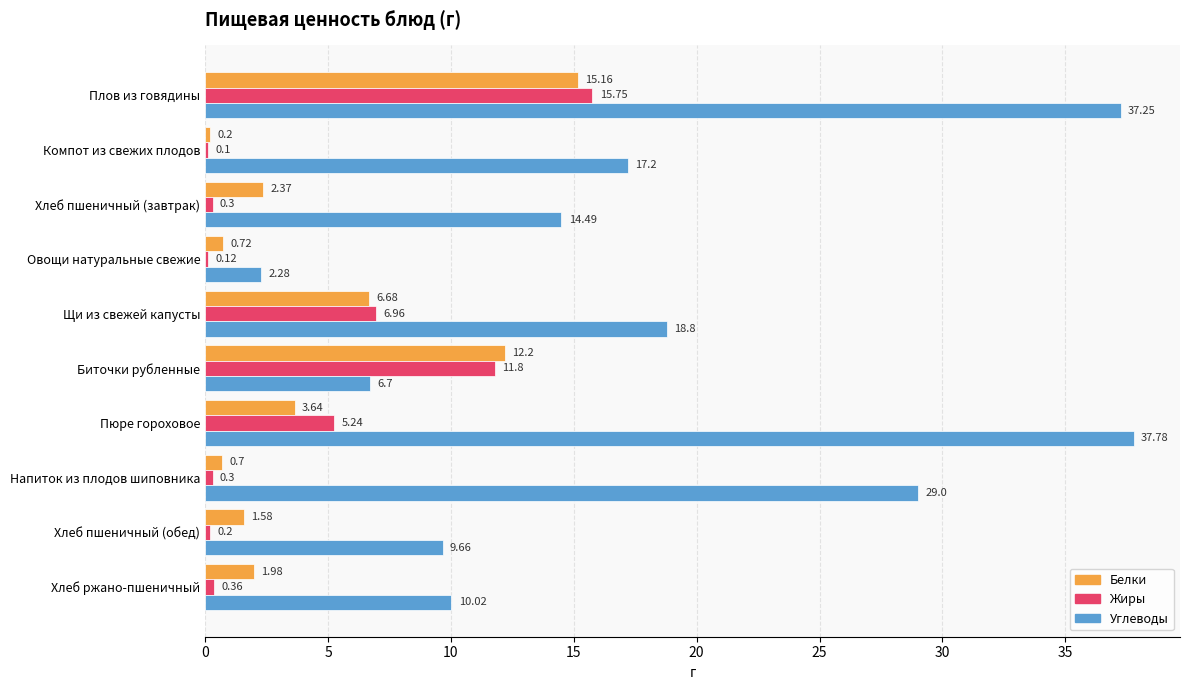

At which label is Белки closest to 7?

Щи из свежей капусты